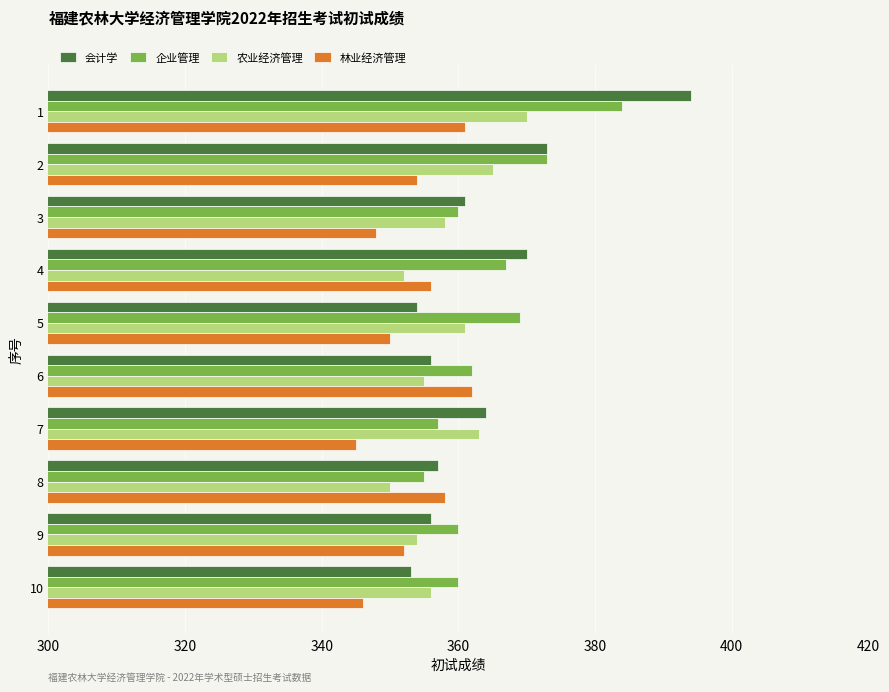

How many data points in 会计学 are less than 361?

5